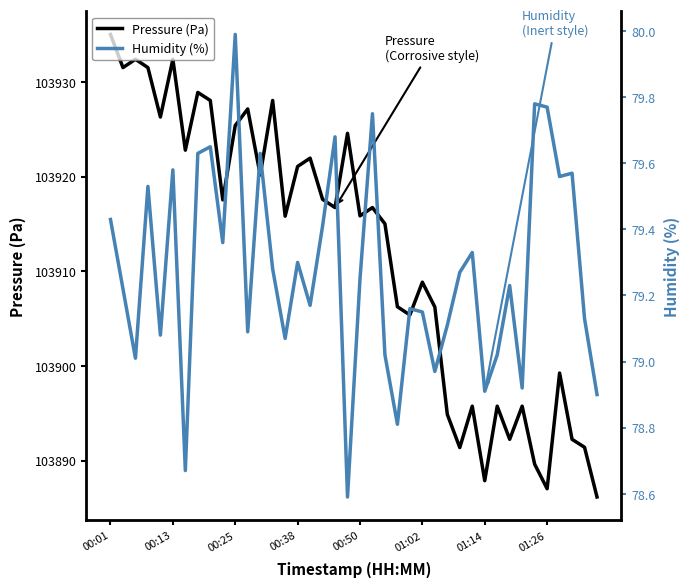

What is the average value of the Humidity (%) series?

79.3